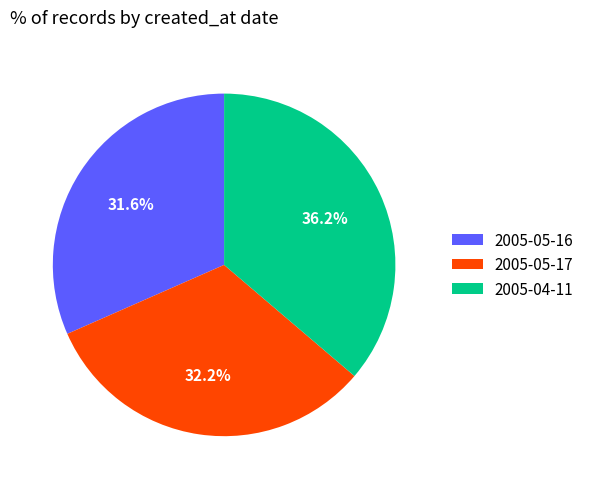

To the nearest percent, what is the combined percentage of 2005-05-17 and 2005-04-11?

68%